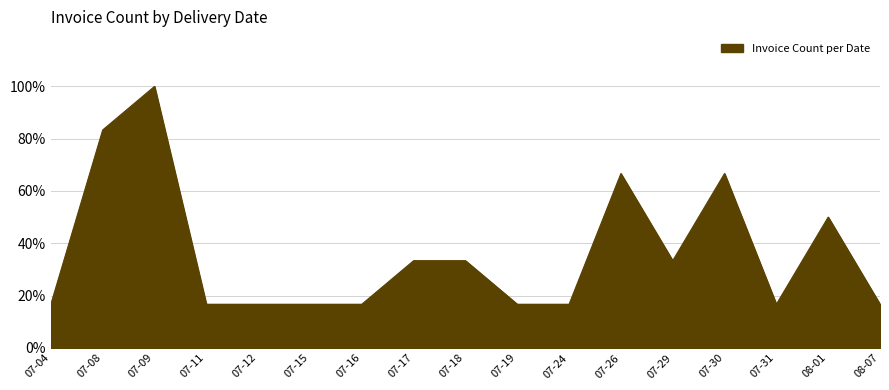

What is the difference between the maximum and minimum values?

83.3